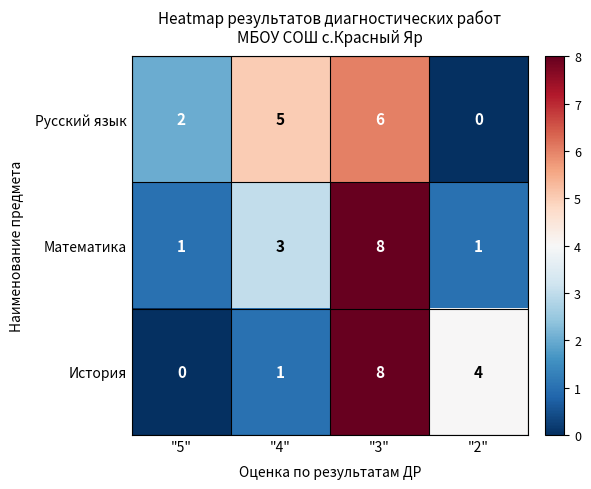

Read the Русский язык value at "4".

5